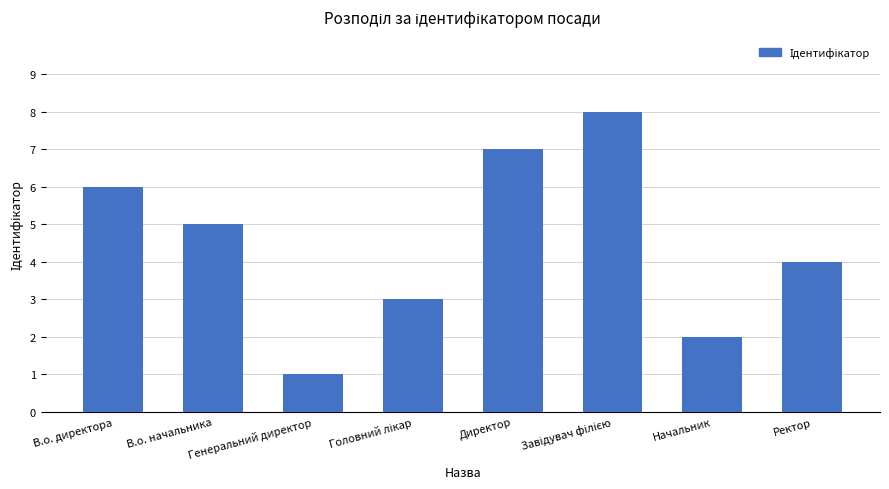

How many data points are less than 5?

4